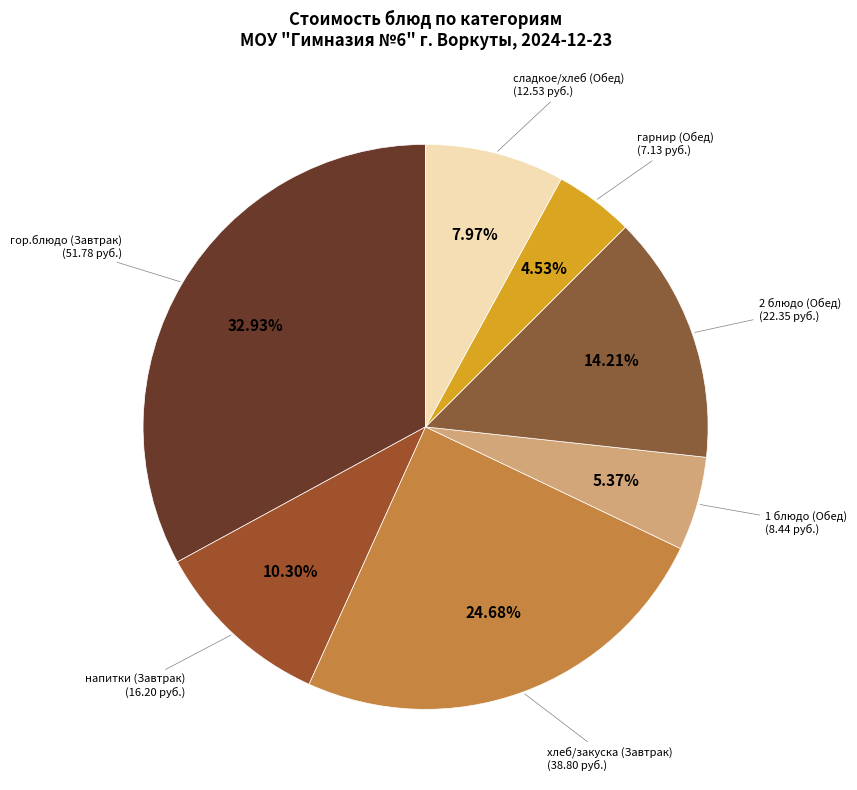

How many slices are in this pie chart?

7